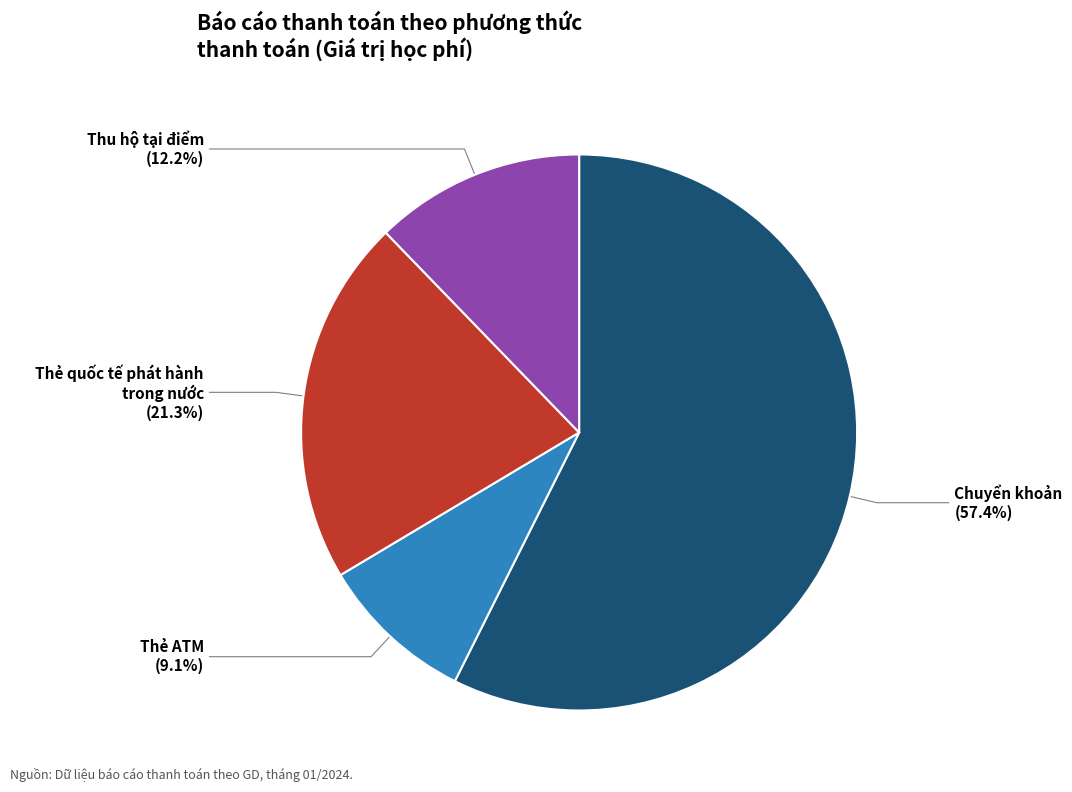

Is there a majority slice in this chart?

Yes